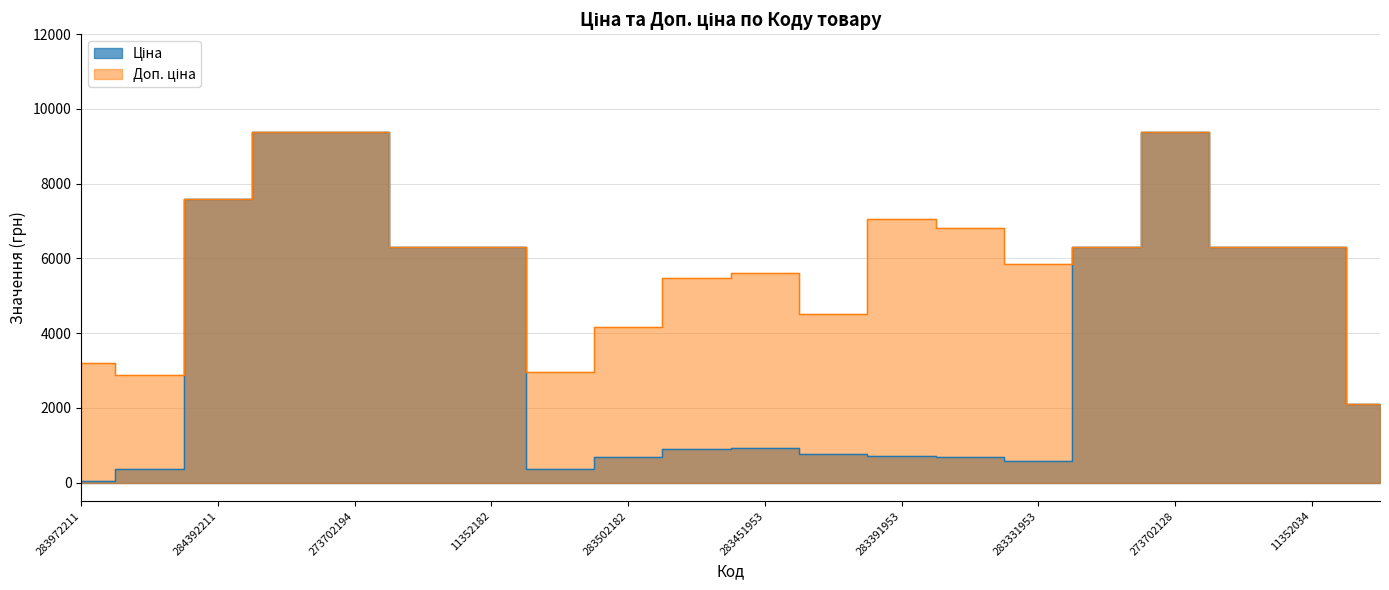

What are all the series names shown in the legend?

Ціна, Доп. ціна